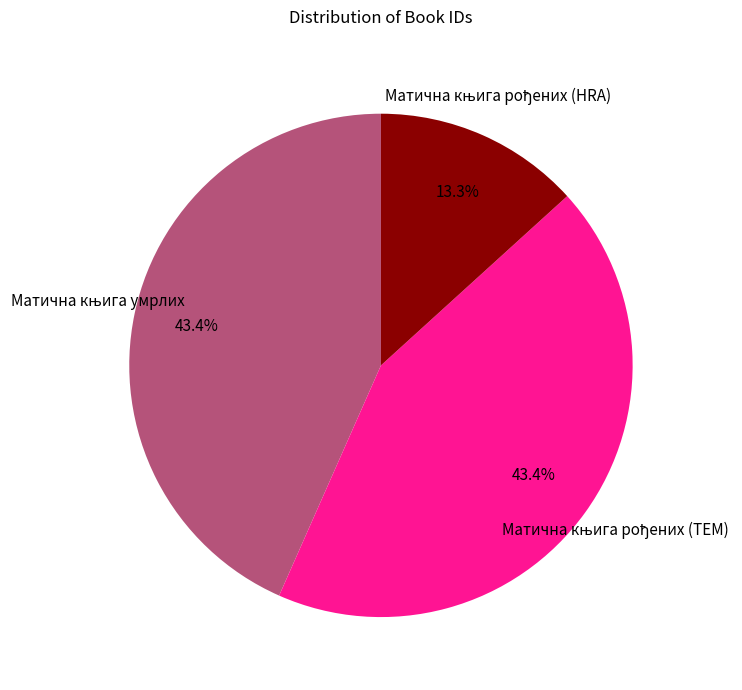

Count the number of slices in the pie.

3